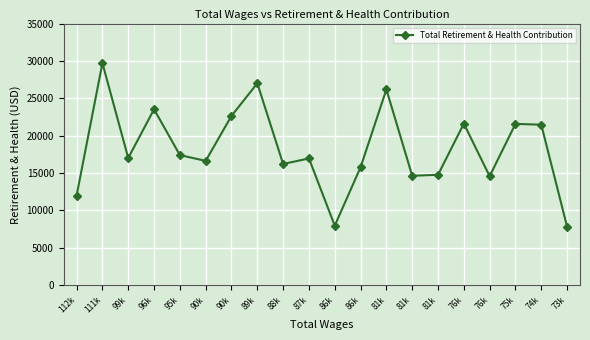

At which category does the chart reach its minimum across all series?

73k